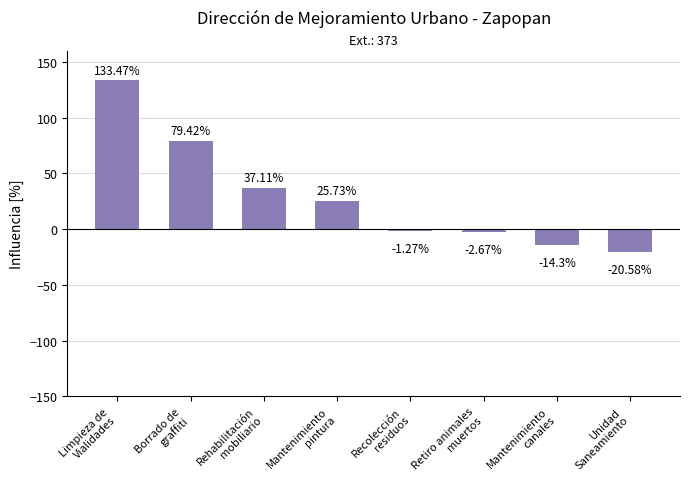

Which category has the lowest value across all series?

Unidad
Saneamiento